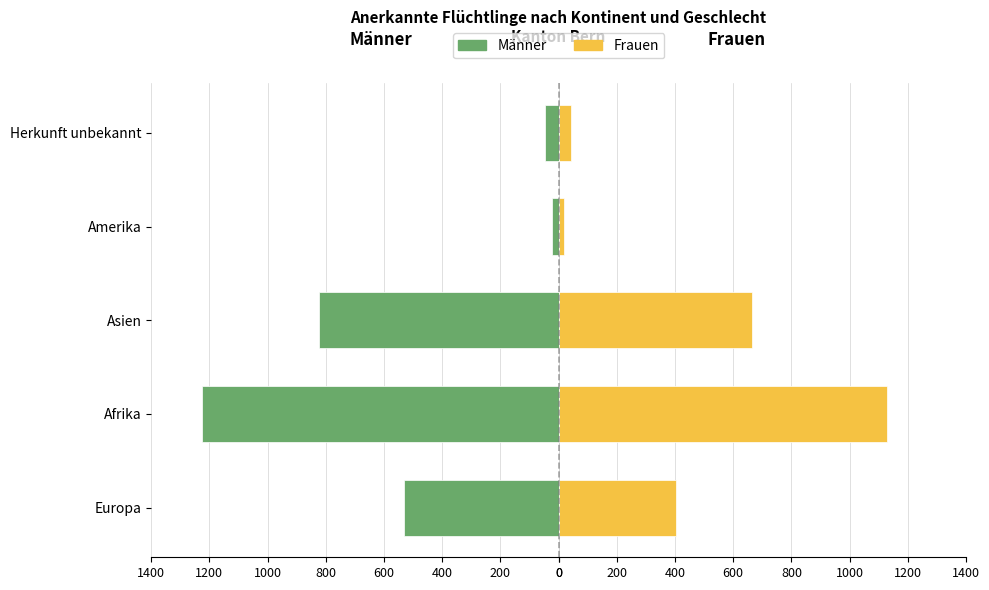

Is it true that Männer equals -64 at Herkunft unbekannt?

False